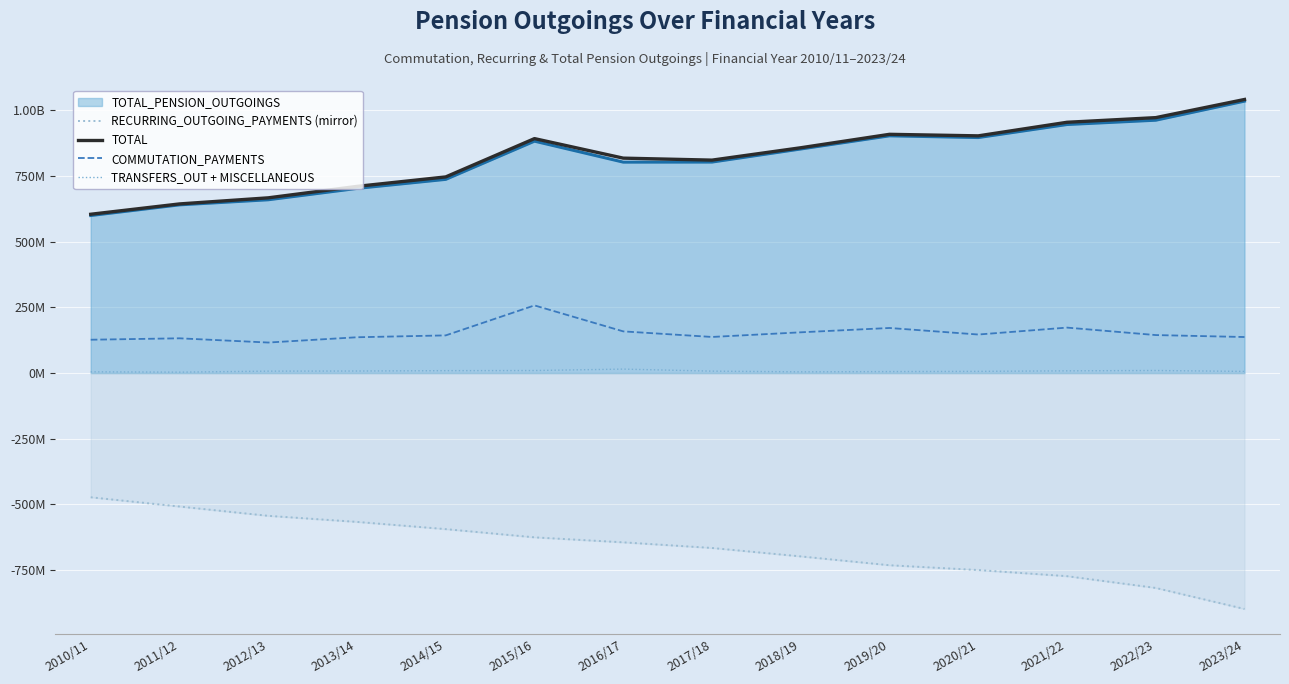

Reading left to right, transcribe all the data shown in this chart.

RECURRING_OUTGOING_PAYMENTS (mirror): 2010/11=-472800000.0	2011/12=-508000000.0	2012/13=-543400000.0	2013/14=-566500000.0	2014/15=-594009372.4	2015/16=-625280575.3	2016/17=-644294022.9	2017/18=-665752685.0	2018/19=-697822515.0	2019/20=-731490813.0	2020/21=-749750353.5	2021/22=-773066413.9	2022/23=-817868419.8	2023/24=-897931578.3
TOTAL: 2010/11=604500000.0	2011/12=643800000.0	2012/13=667000000.0	2013/14=710600000.0	2014/15=746612374.6	2015/16=892440480.0	2016/17=818080455.3	2017/18=810520723.0	2018/19=857628635.0	2019/20=908761662.8	2020/21=902921030.3	2021/22=954592292.5	2022/23=972278848.8	2023/24=1041383335.9
COMMUTATION_PAYMENTS: 2010/11=126900000.0	2011/12=132300000.0	2012/13=116200000.0	2013/14=136300000.0	2014/15=143400000.0	2015/16=257503438.0	2016/17=158685877.7	2017/18=137437936.0	2018/19=155126508.0	2019/20=171606653.7	2020/21=146710787.6	2021/22=173043104.3	2022/23=144639395.7	2023/24=137183382.3
TRANSFERS_OUT + MISCELLANEOUS: 2010/11=4800000.0	2011/12=3500000.0	2012/13=7300000.0	2013/14=7800000.0	2014/15=9162652.2	2015/16=9668373.6	2016/17=15099768.5	2017/18=7330106.0	2018/19=4679613.0	2019/20=5664196.0	2020/21=6459889.2	2021/22=8482774.2	2022/23=9771033.2	2023/24=6268375.3